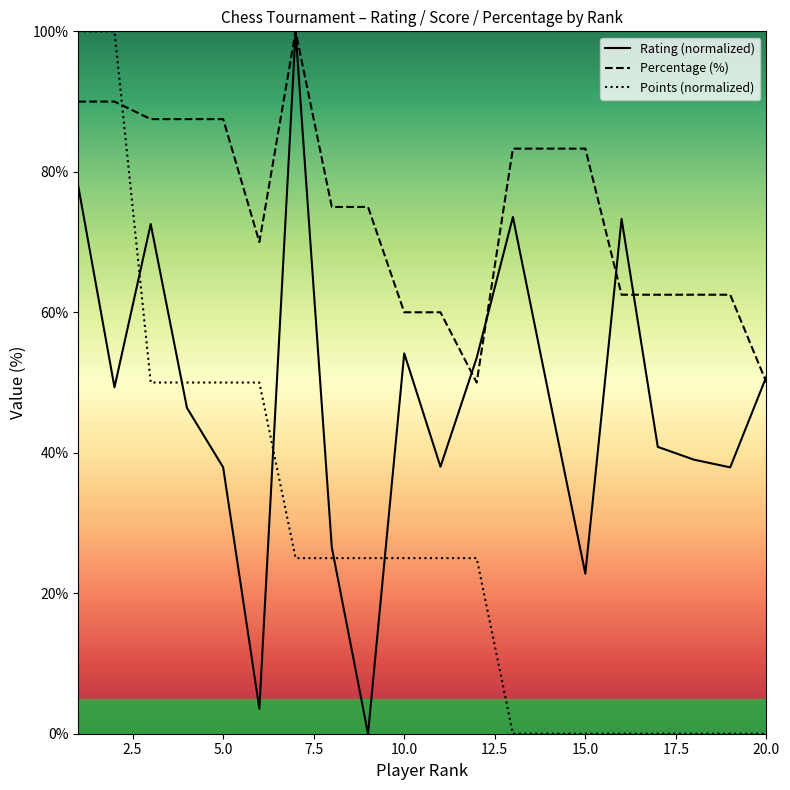

In Percentage (%), how many points are higher than both neighbors (excluding endpoints)?

1